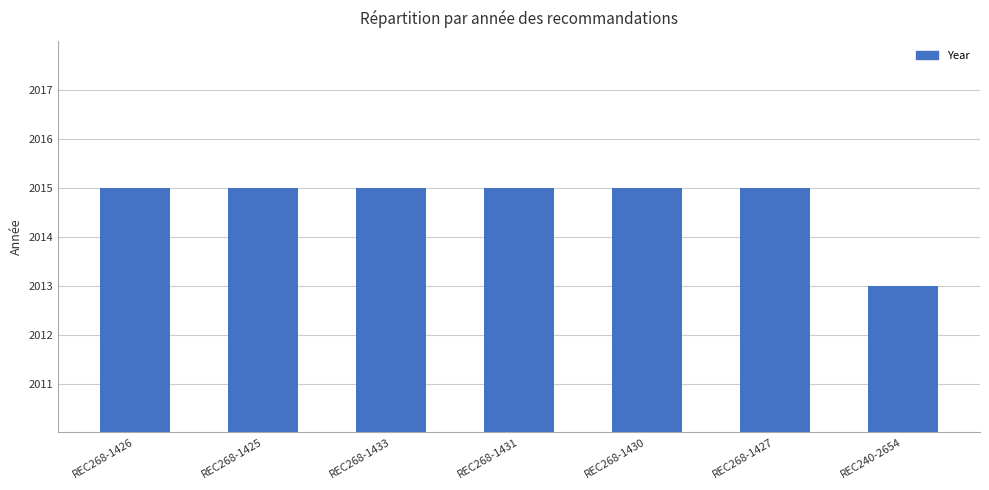

What is the value of the 6th bar from the left?

2015